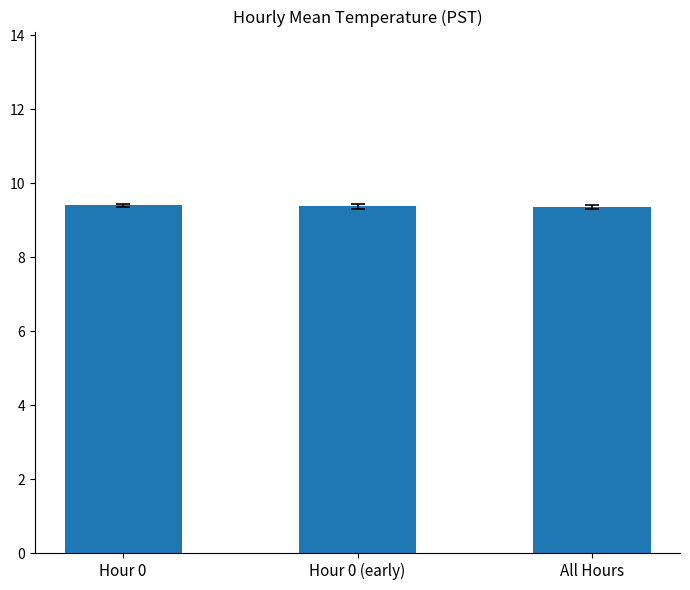

Are the bars grouped side by side (vs. stacked)?

No